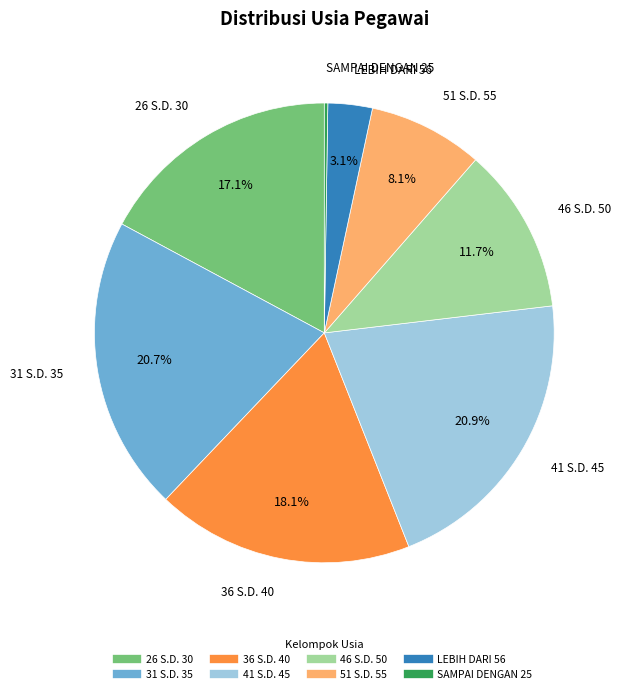

The 26 S.D. 30 slice represents 27% of the pie. True or false?

False